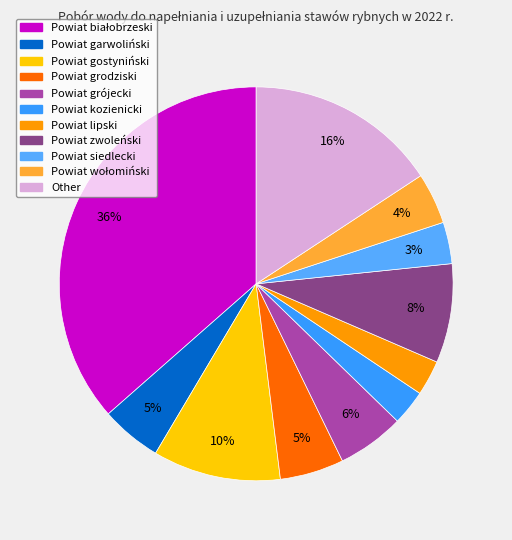

Is it true that Powiat garwoliński is 1% of the pie?

False